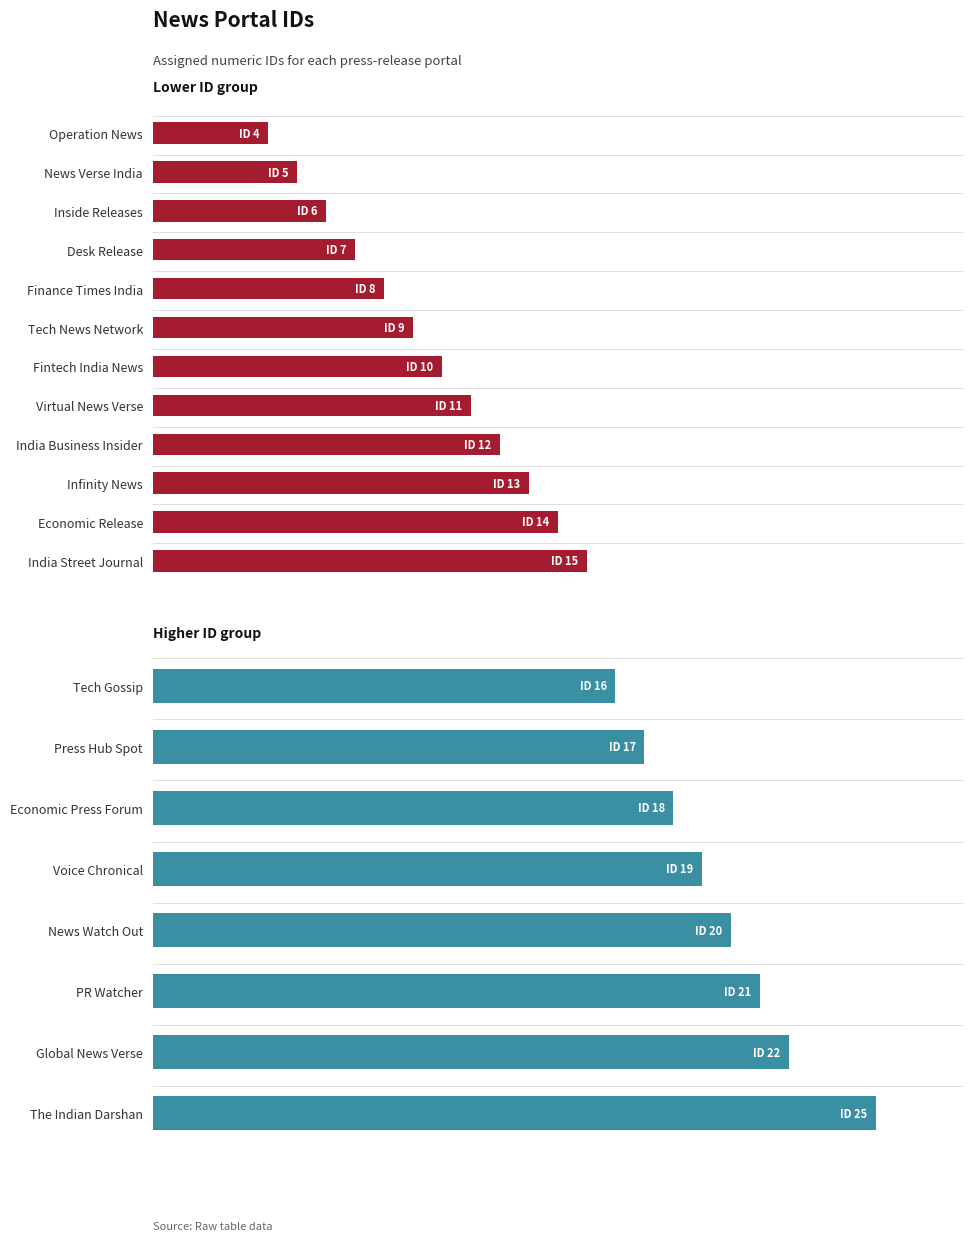

Is it true that the value at India Street Journal is 15?

True